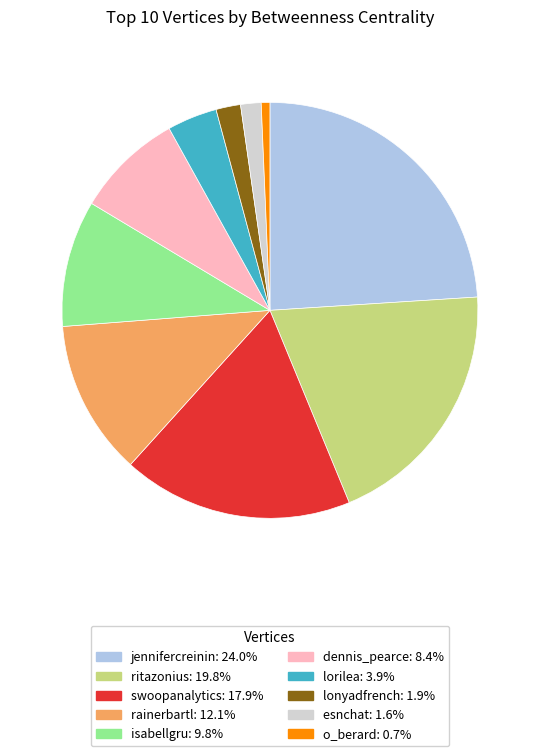

Is there any slice that represents more than half of the pie?

No